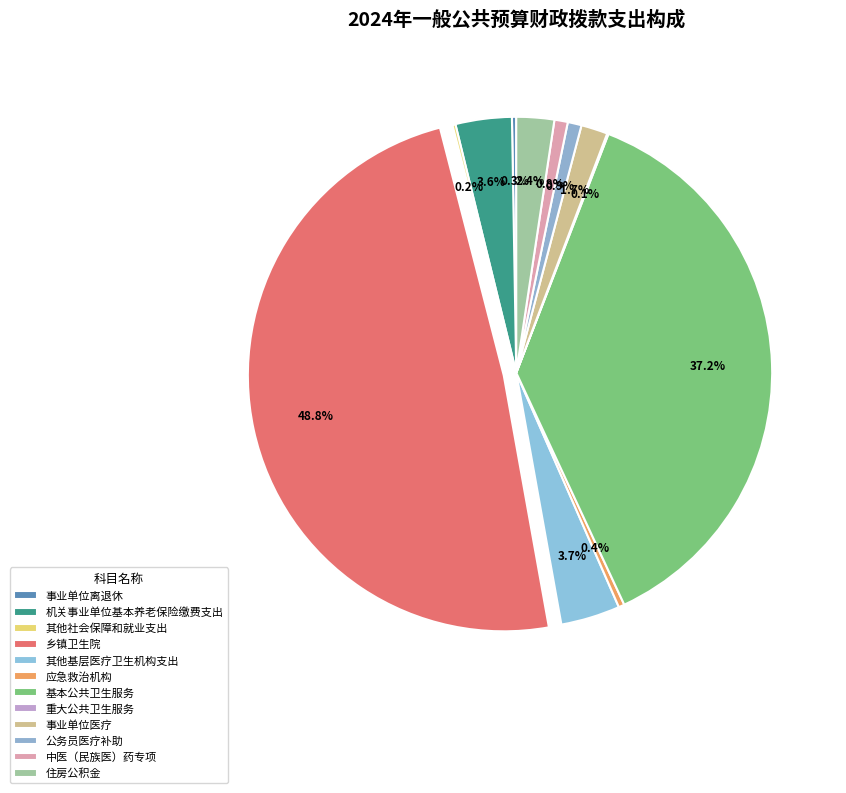

Do 事业单位医疗 and 中医（民族医）药专项 together represent more than half of the pie?

No